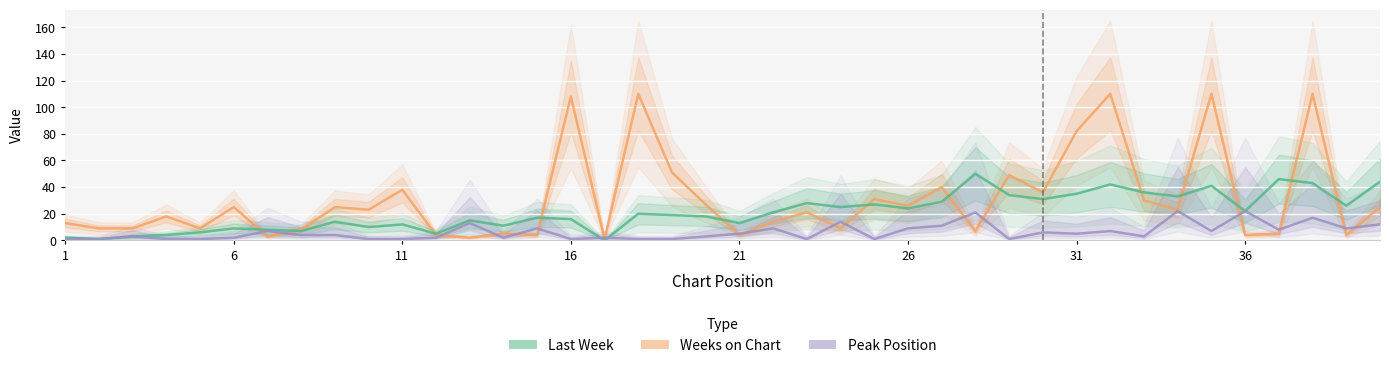

How many lines are shown in the chart?

3